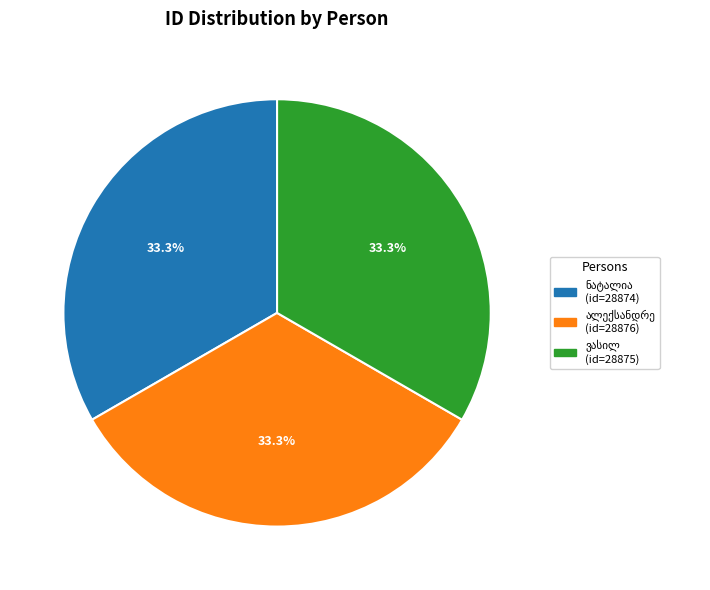

Is there a majority slice in this chart?

No